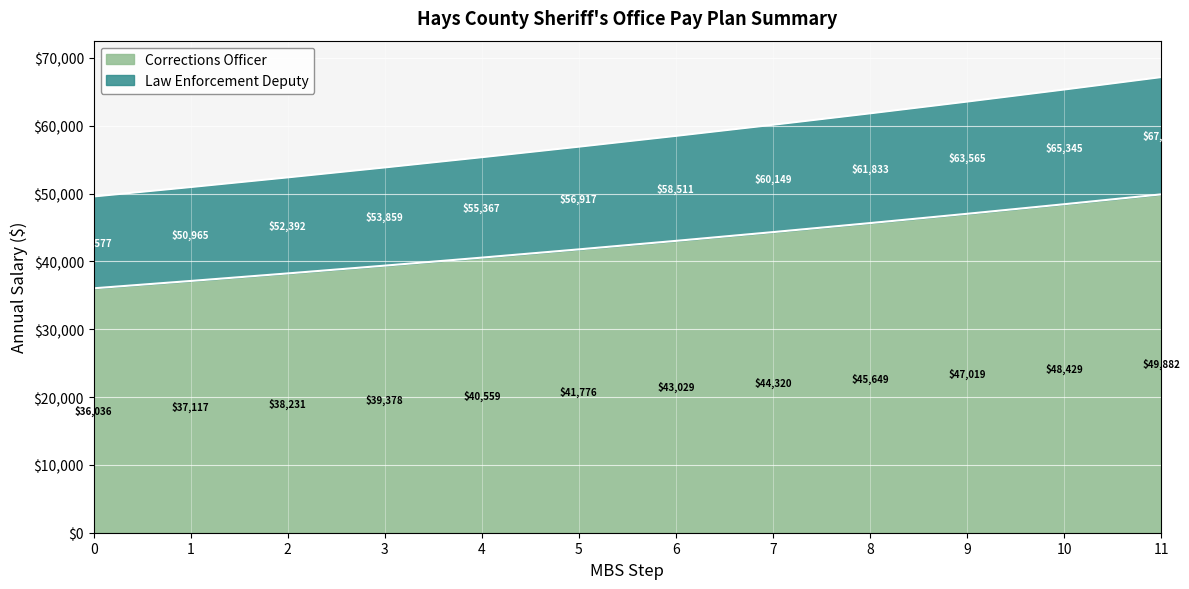

What is the difference between the maximum and minimum values in the Law Enforcement Deputy series?

17597.4